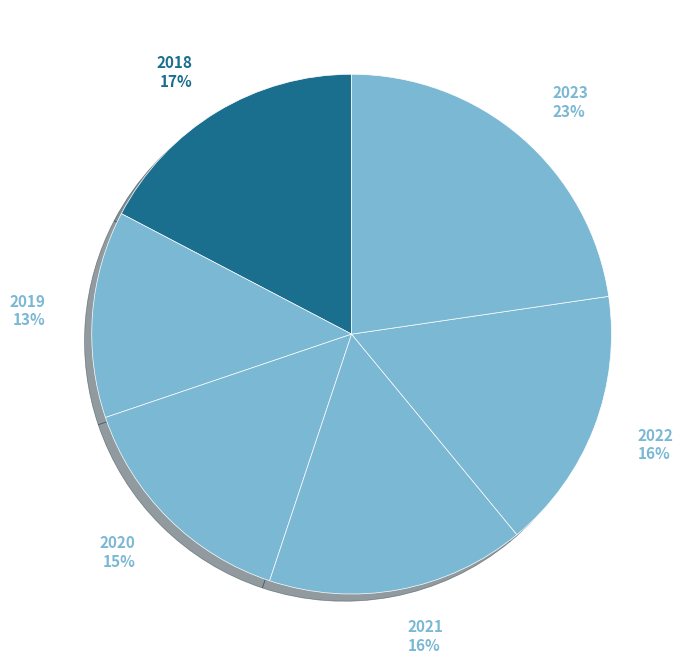

To the nearest percent, what is the combined percentage of 2018 and 2019?

30%